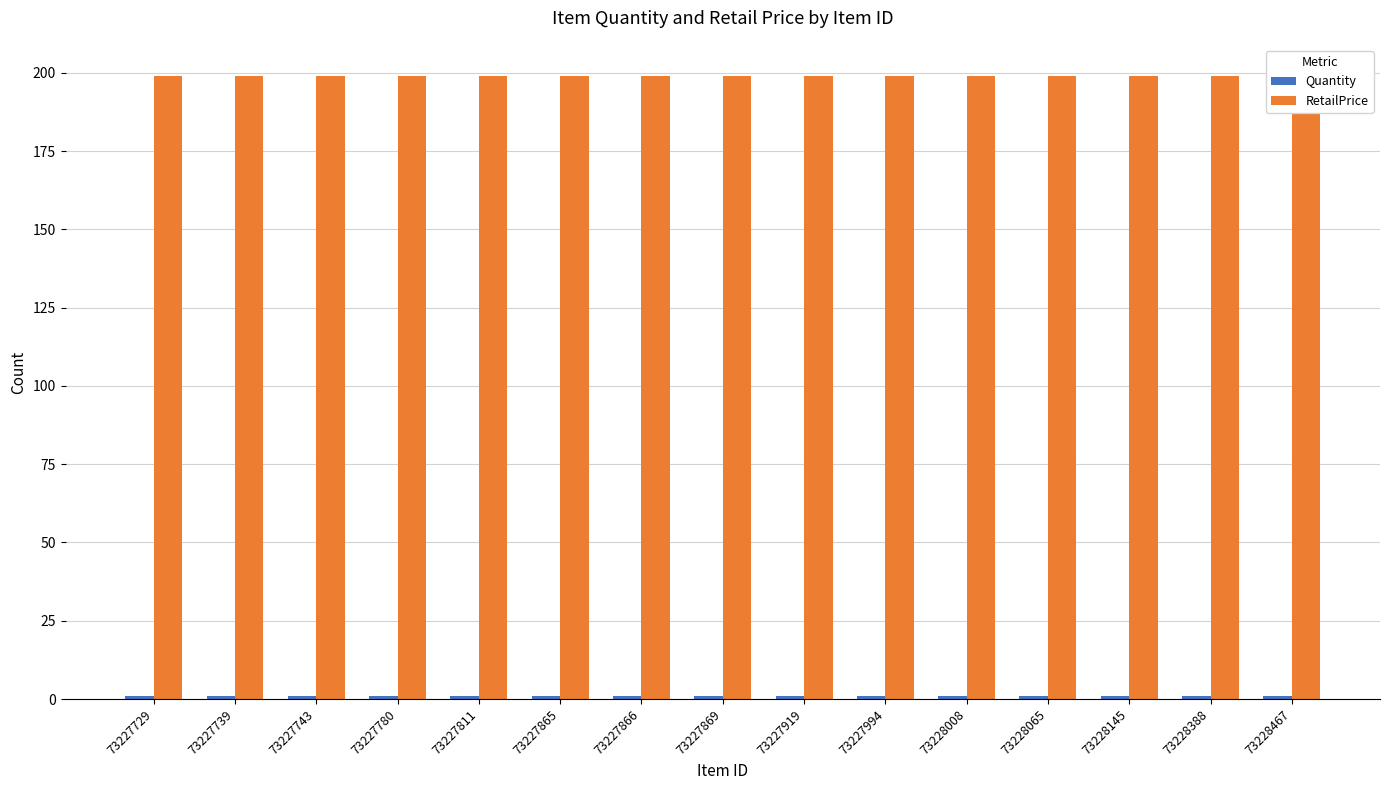

Which has a higher value, 73227780 or 73227994?

73227780